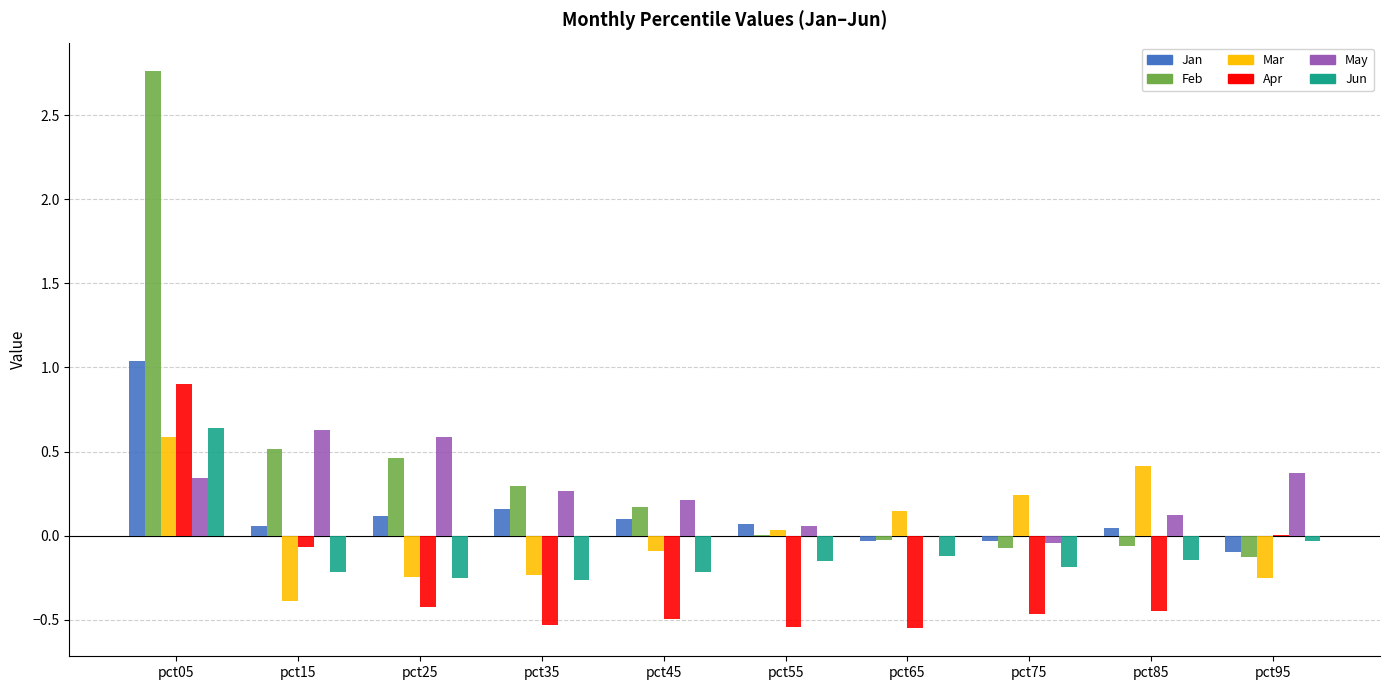

At which category is the sum across all series the highest?

pct05